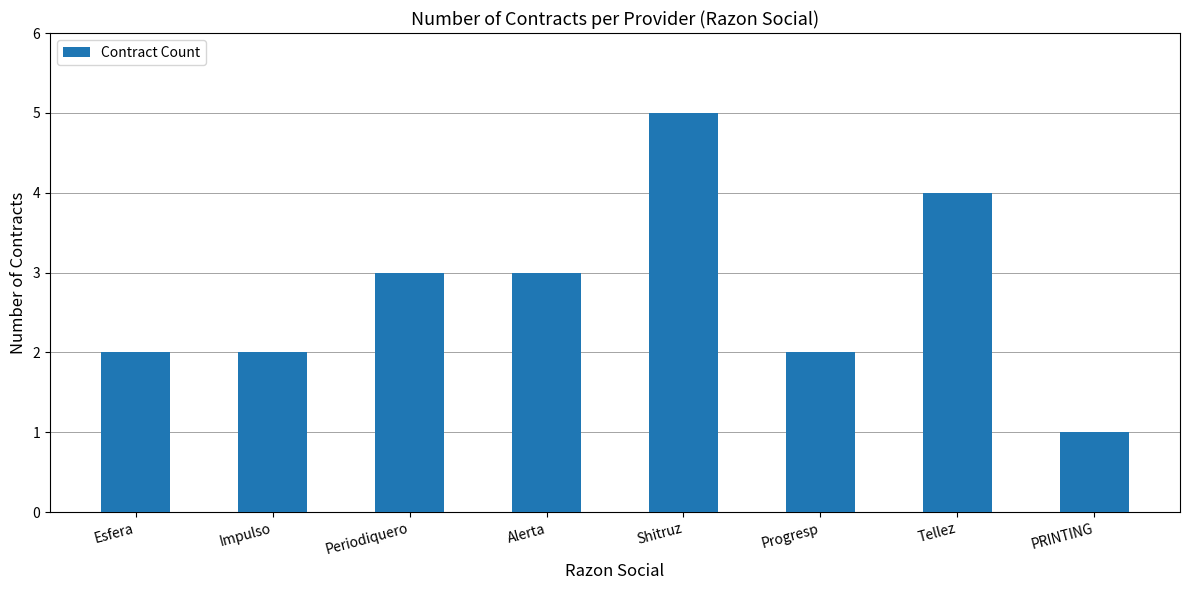

What is the greatest value displayed?

5